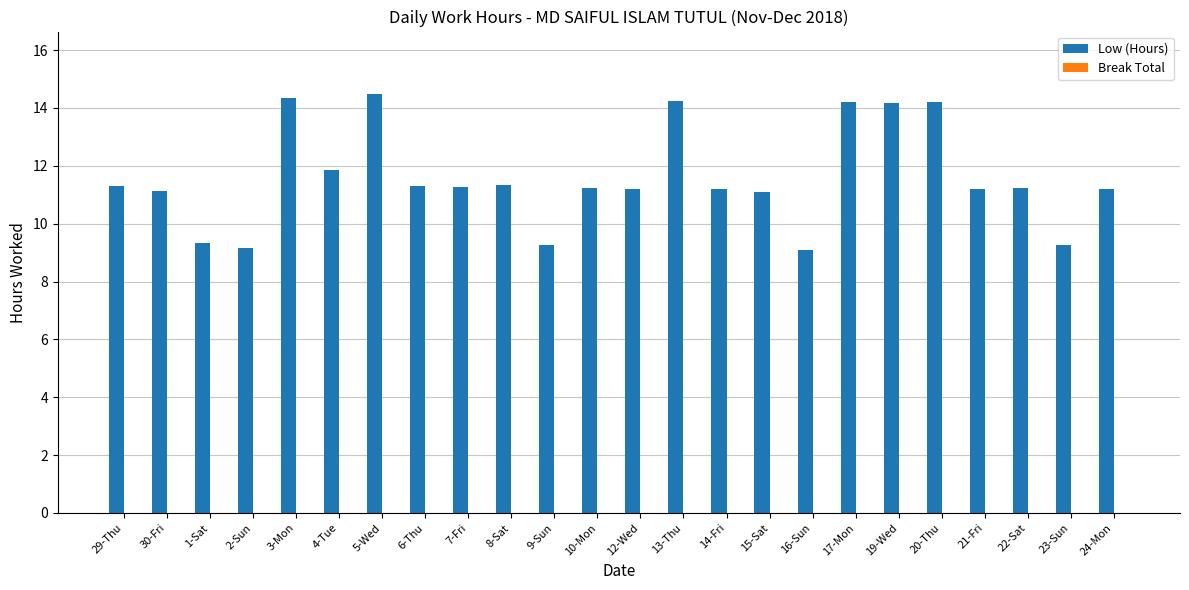

What is the label of the 8th bar from the left?

6-Thu